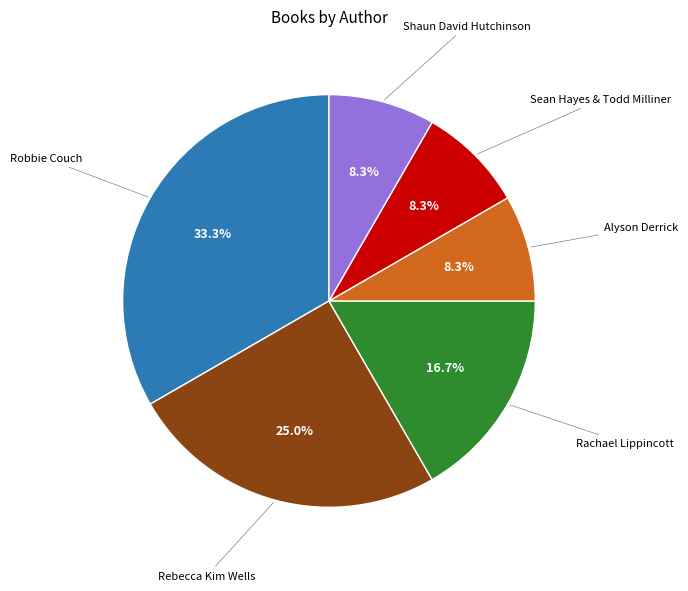

Does any single category account for the majority?

No